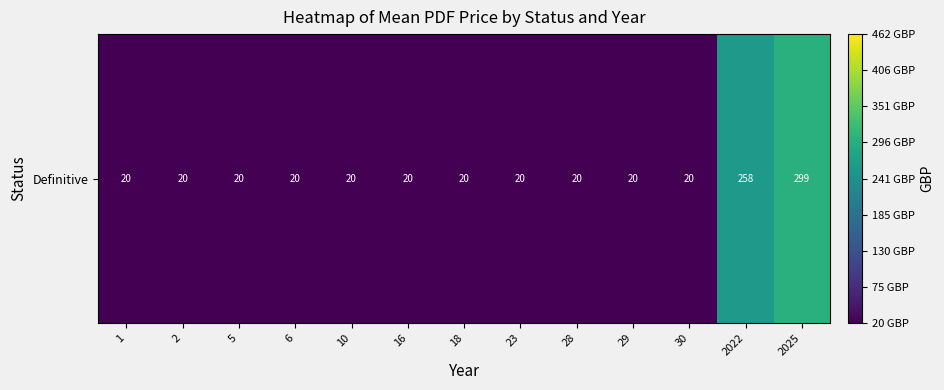

List the labels in order of value, smallest first.

1, 2, 5, 6, 10, 16, 18, 23, 28, 29, 30, 2022, 2025